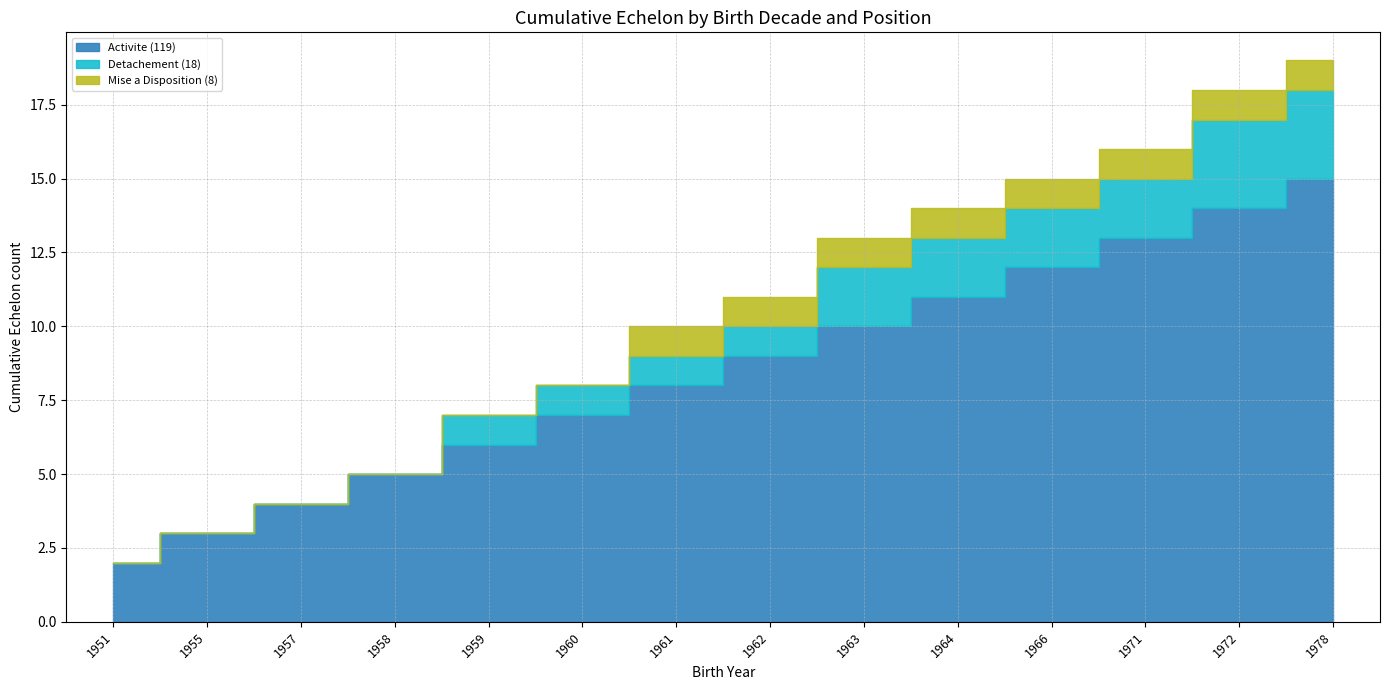

Reading right to left, extract all data points from this chart.

Activite: 15	14	13	12	11	10	9	8	7	6	5	4	3	2
Detachement: 3	3	2	2	2	2	1	1	1	1	0	0	0	0
Mise a Disposition: 1	1	1	1	1	1	1	1	0	0	0	0	0	0